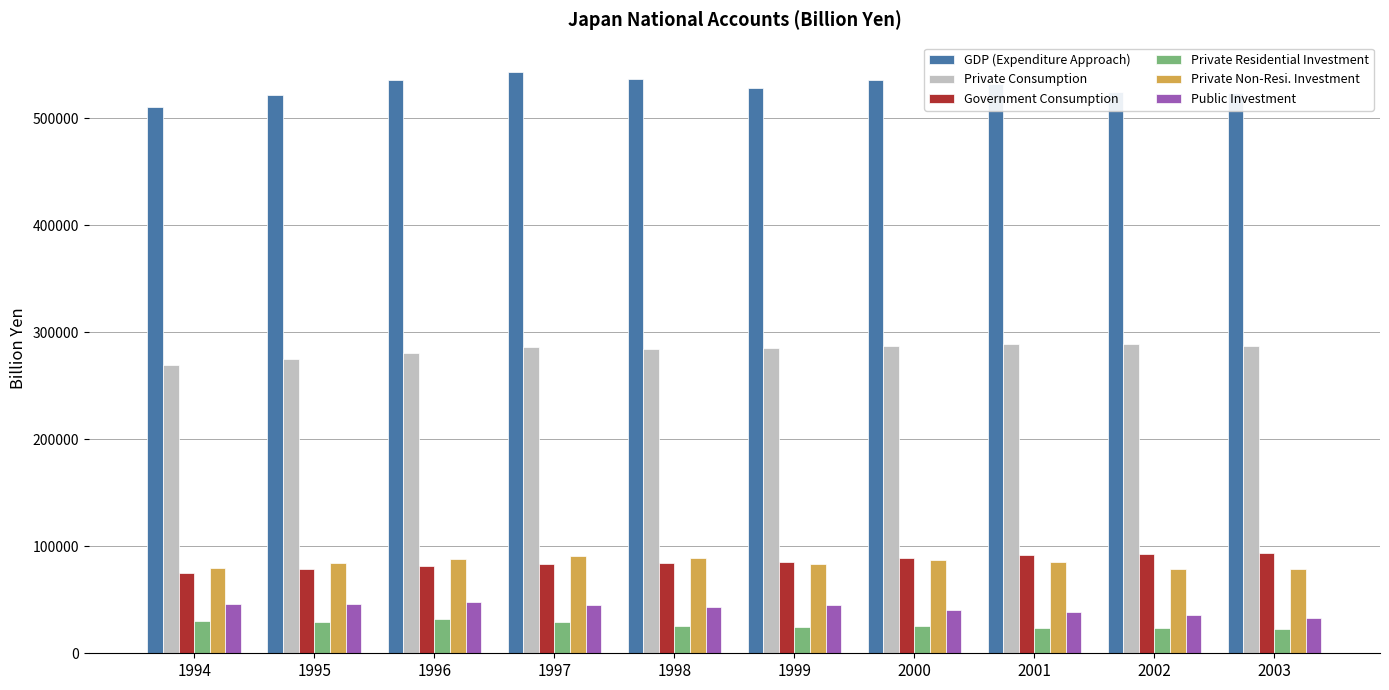

At which label does Private Residential Investment first exceed 25188?

1994